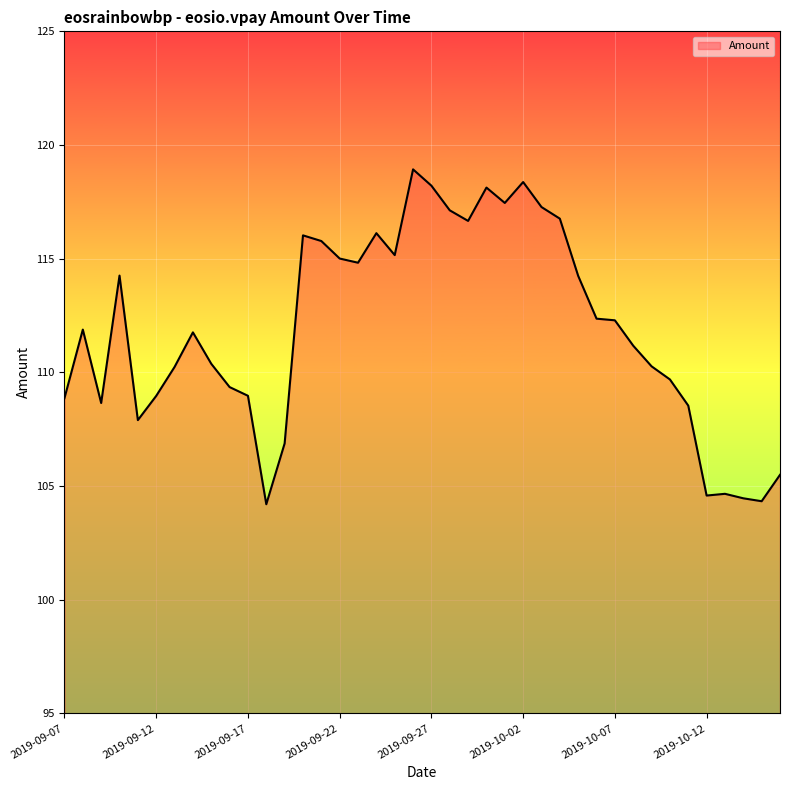

What is the difference between the maximum and minimum values?

14.7